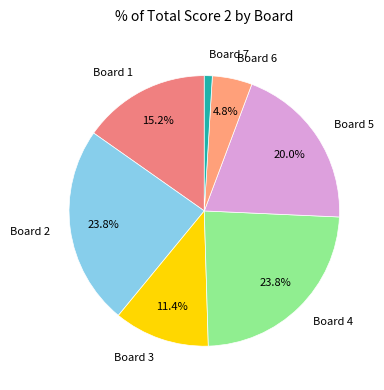

Does Board 7 account for over 50% of the chart?

No